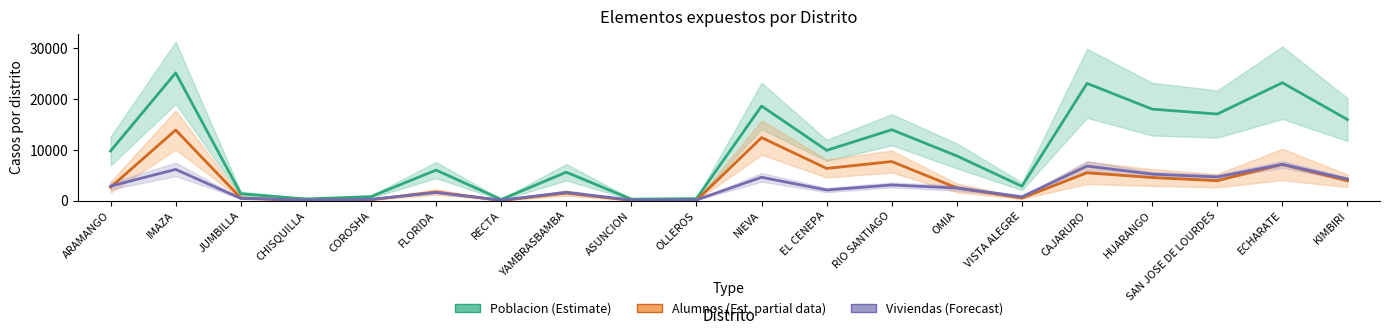

How many interior local peaks does the Poblacion (Estimate) series have?

7